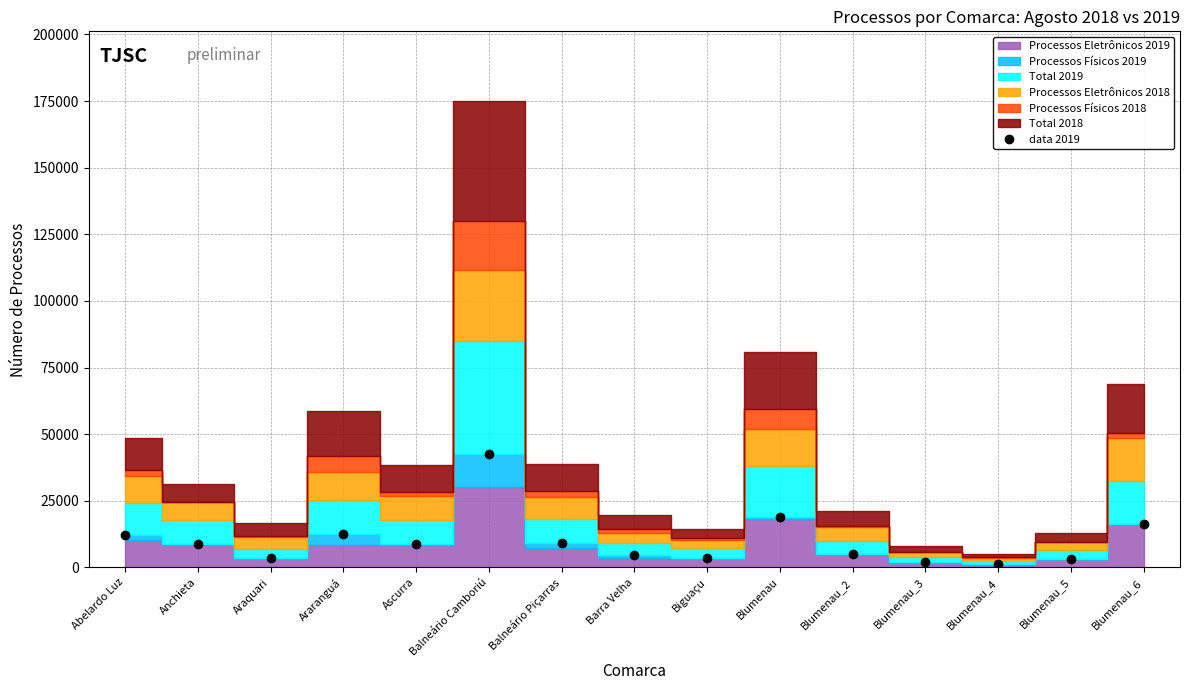

What is the ratio of the value at Blumenau_5 to the value at Blumenau_3?

1.7